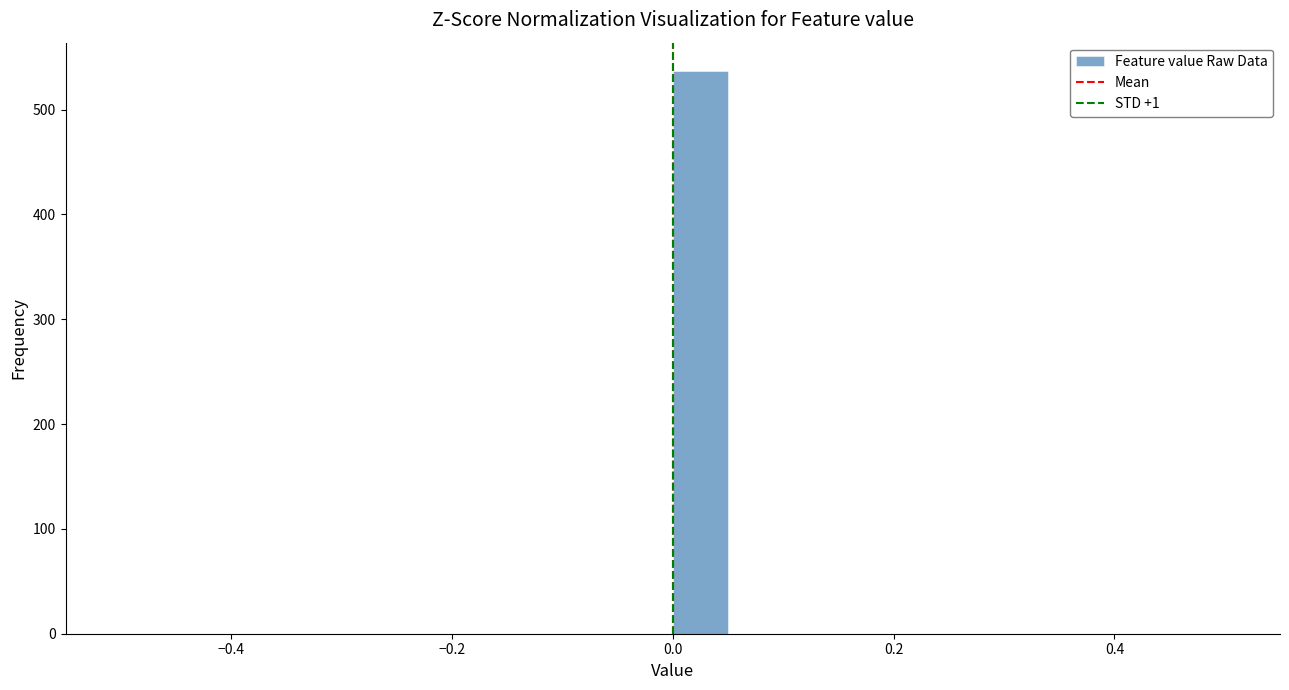

Read against the x-axis, roughly where is the centre of the tallest bar?

0.02